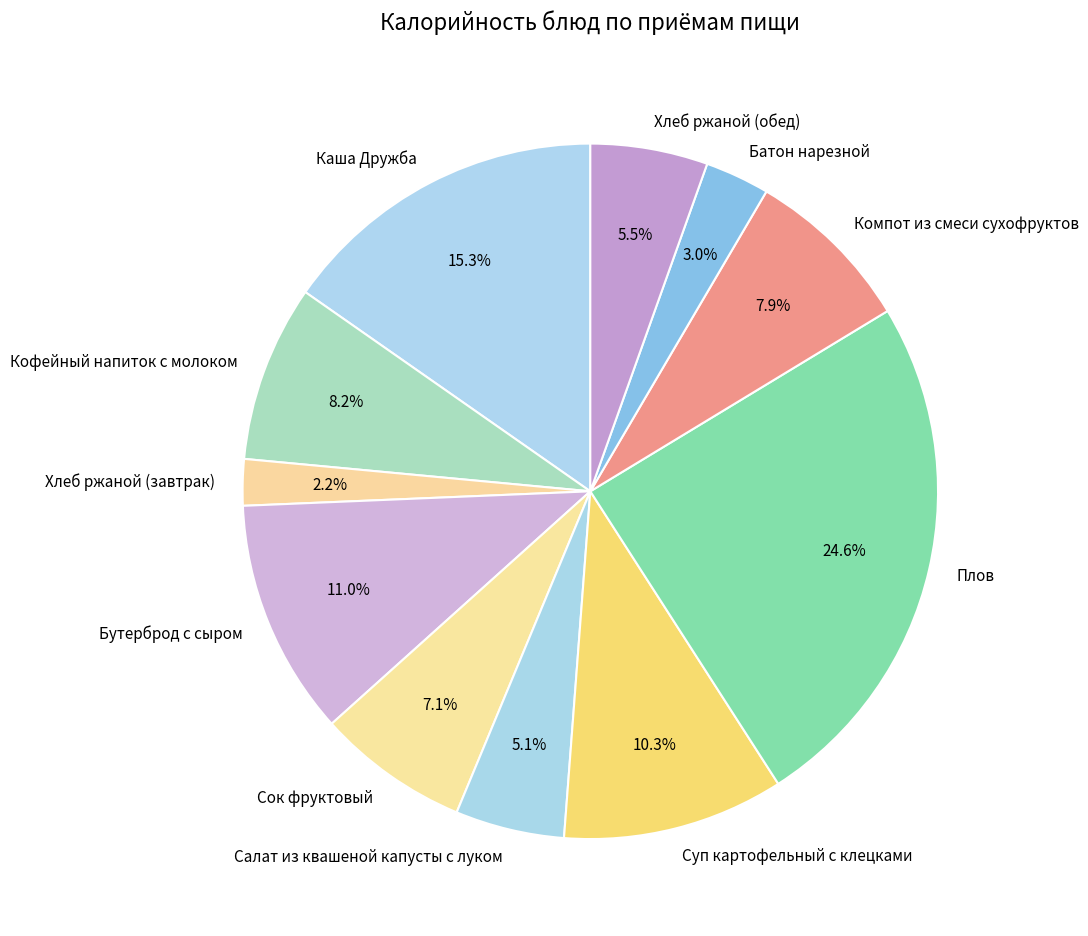

Which has a higher value, Бутерброд с сыром or Салат из квашеной капусты с луком?

Бутерброд с сыром